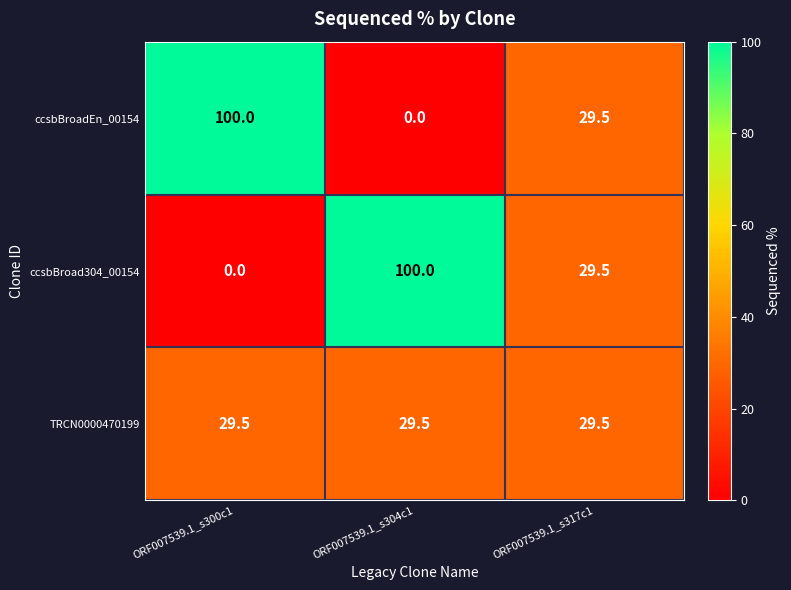

What is the sum of the ccsbBroad304_00154 values at ORF007539.1_s317c1 and ORF007539.1_s300c1?

29.5